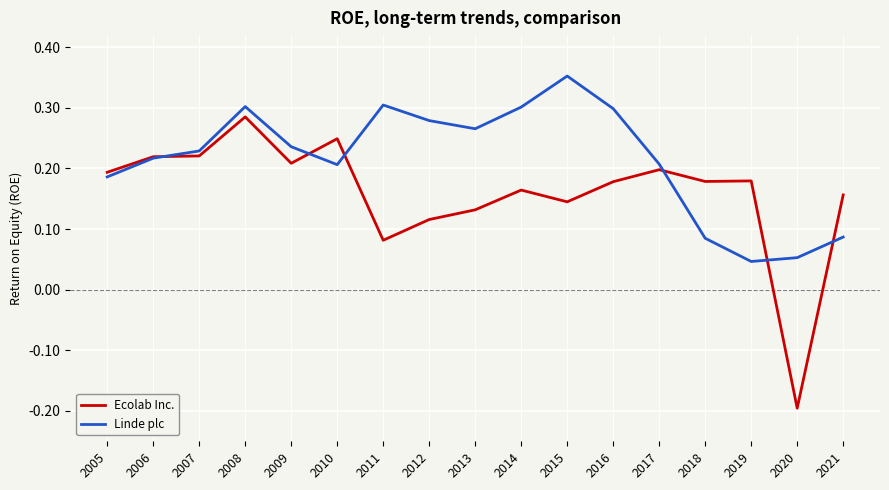

At which category is the sum across all series the highest?

2008